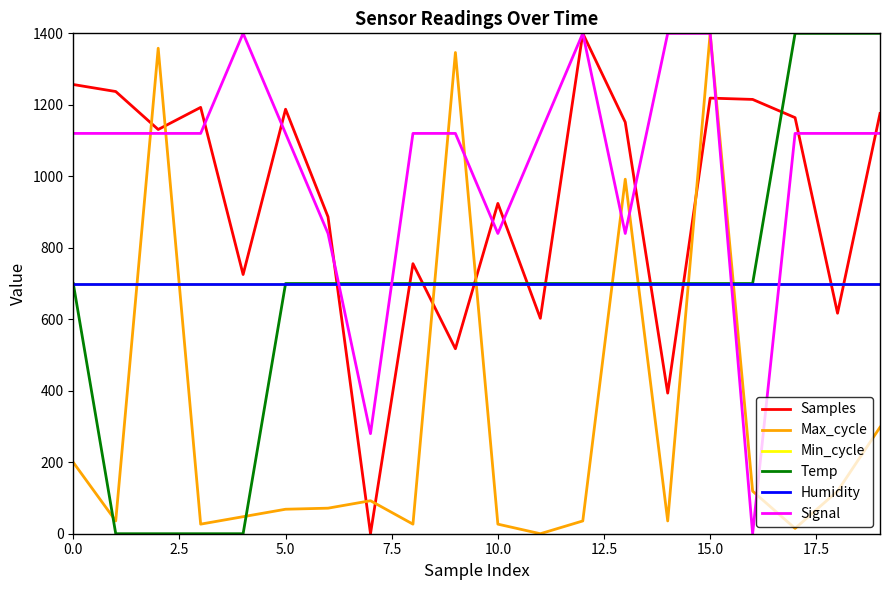

At how many categories does at least one series exceed 751?

19